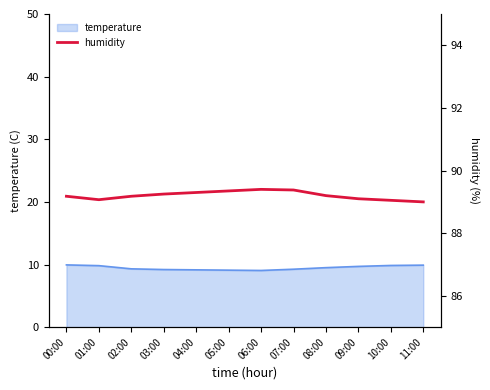

What is the value of the 8th point from the left?

89.4